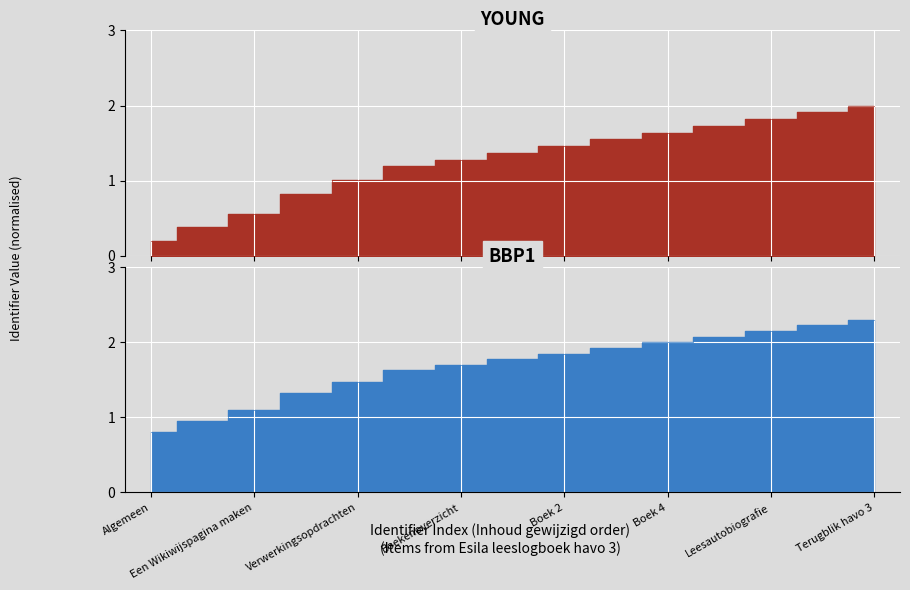

How many data points in YOUNG are above 1?

11